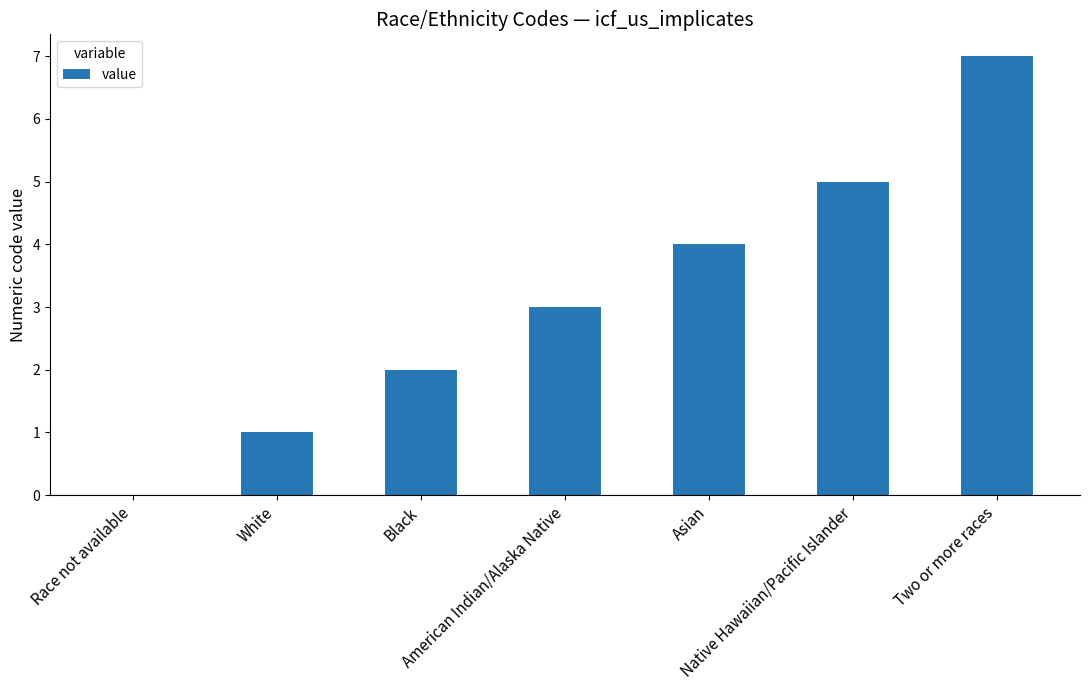

What is the greatest value displayed?

7